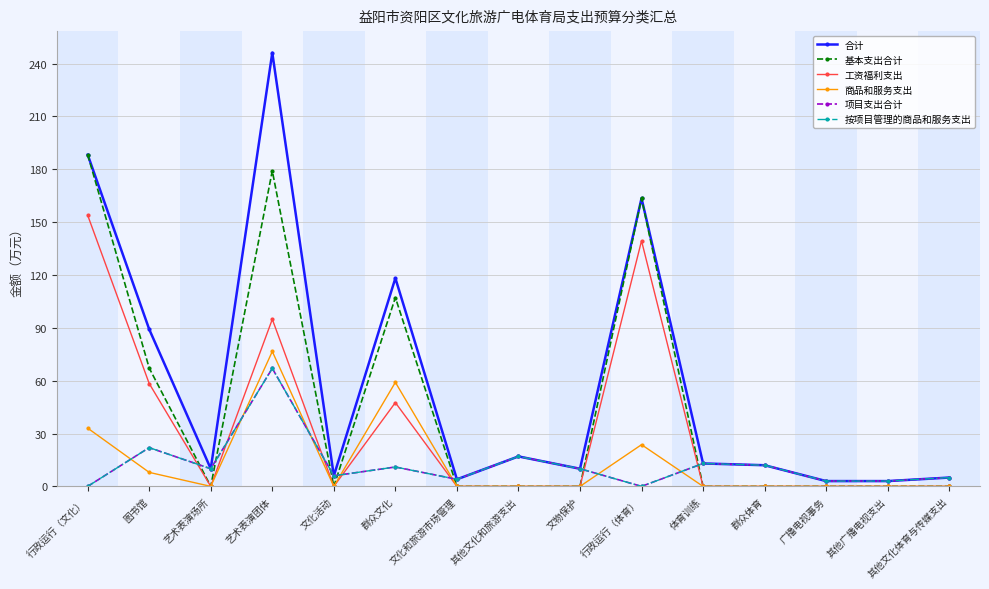

At which label does 按项目管理的商品和服务支出 first exceed 10?

图书馆